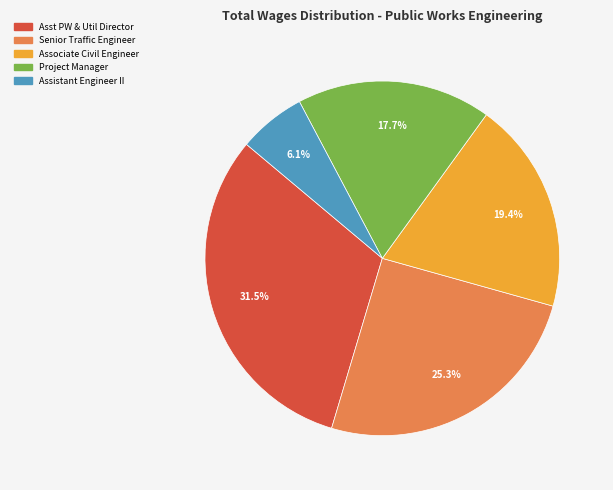

Is there a majority slice in this chart?

No